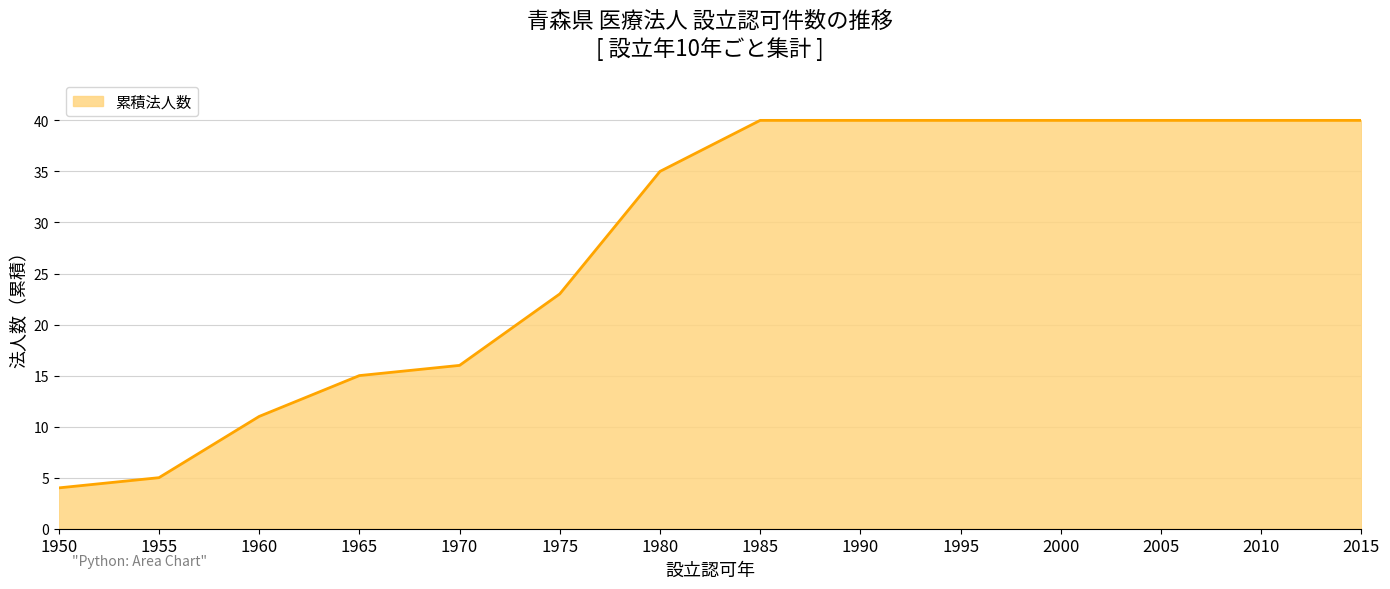

What is the change in value from 1950 to 1970?

+12